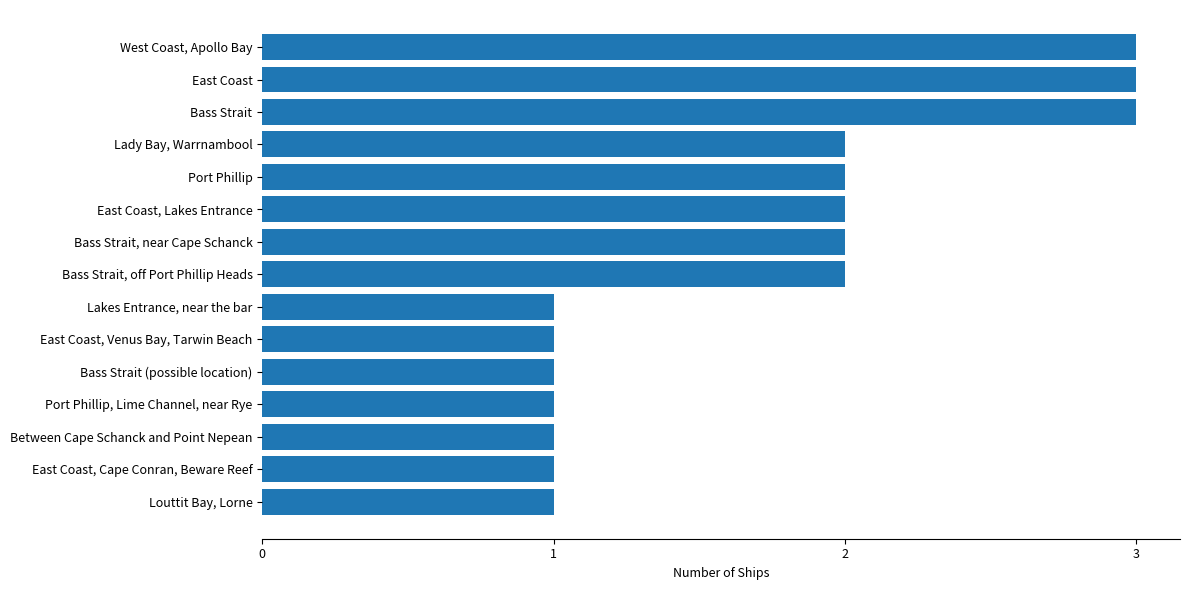

Is it true that the value at East Coast is 5?

False